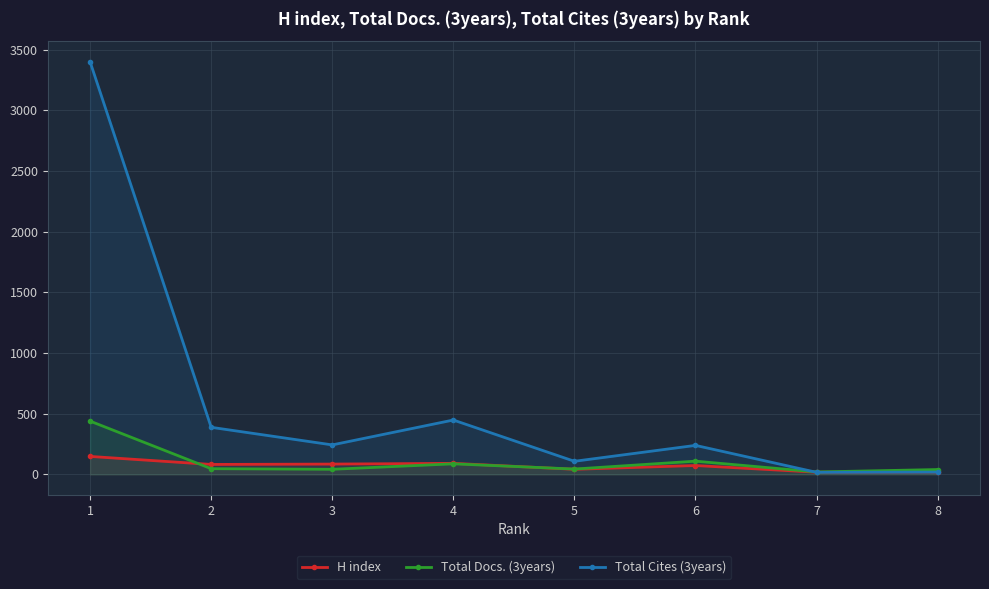

Which series has the largest range (max minus min)?

Total Cites (3years)